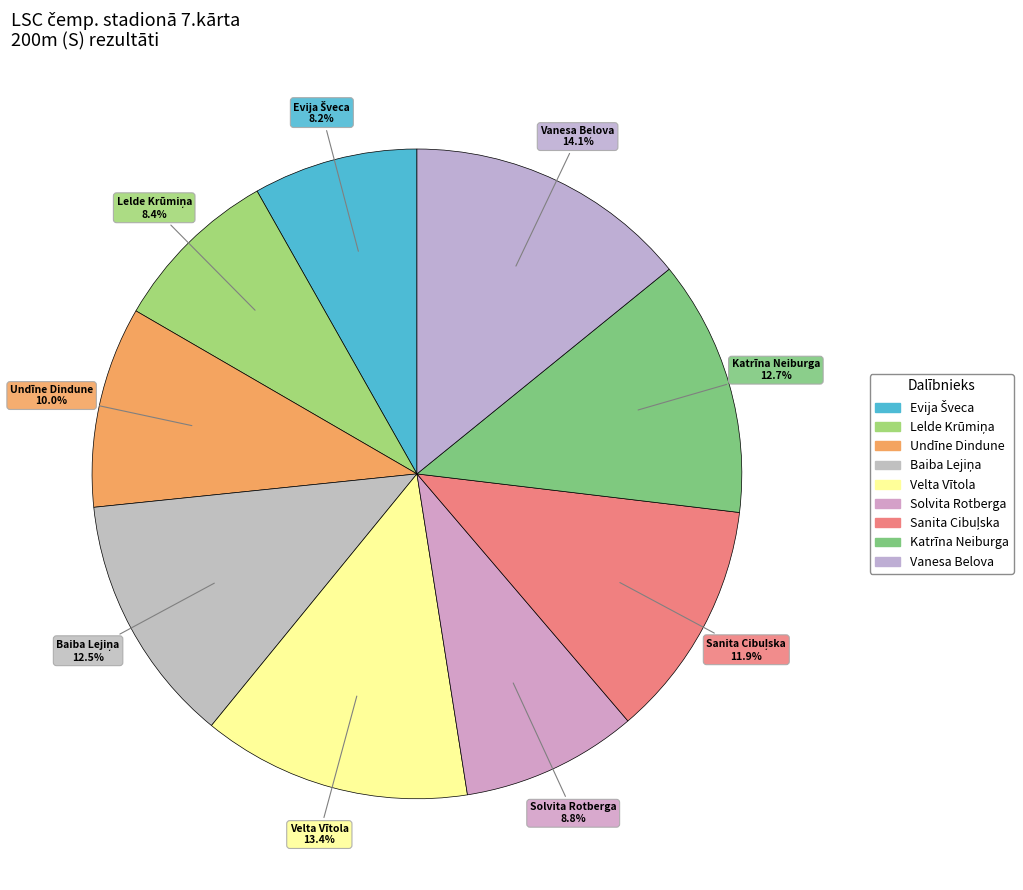

Rank the categories by value from lowest to highest.

Evija Šveca, Lelde Krūmiņa, Solvita Rotberga, Undīne Dindune, Sanita Cibuļska, Baiba Lejiņa, Katrīna Neiburga, Velta Vītola, Vanesa Belova